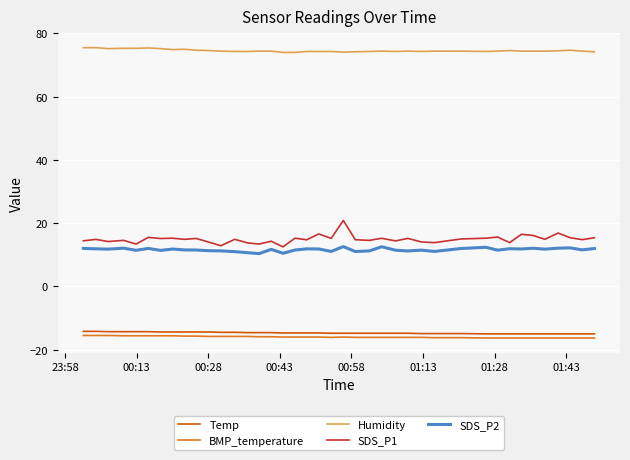

What is the difference between the maximum and minimum values in the SDS_P2 series?

2.2